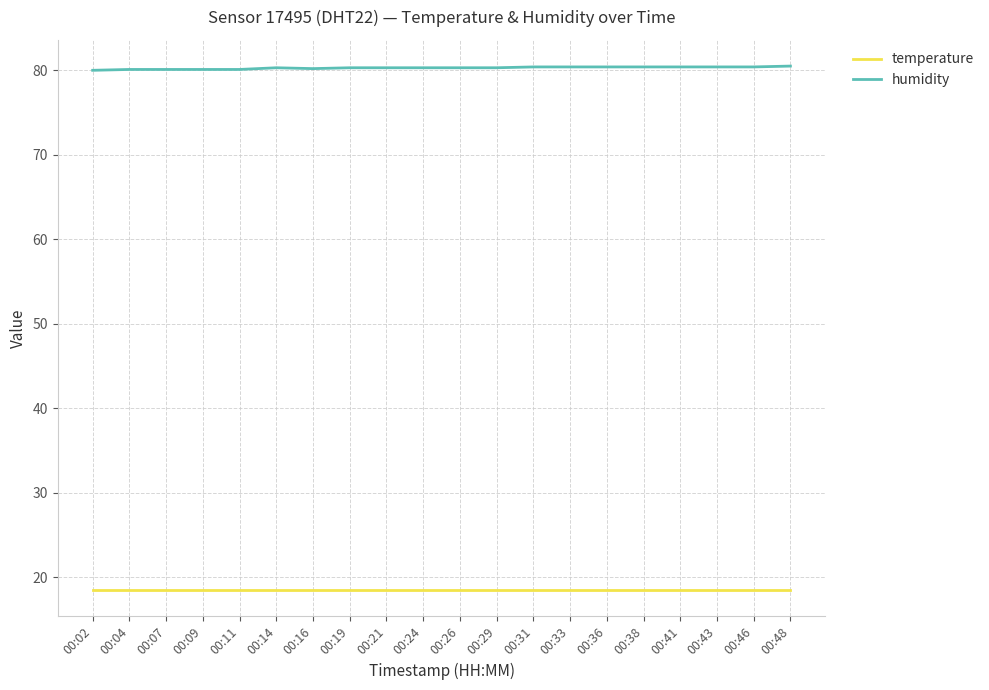

What is the average value of the humidity series?

80.3